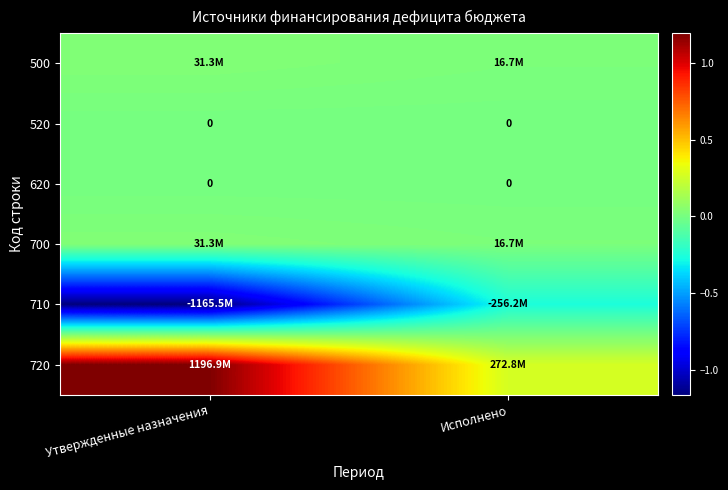

At which label is 700 closest to 23994272?

Исполнено